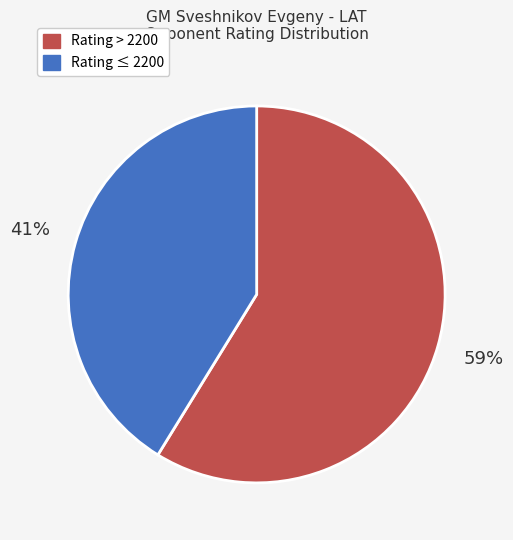

To the nearest percent, what is the difference between the largest and smallest slice percentages?

18%